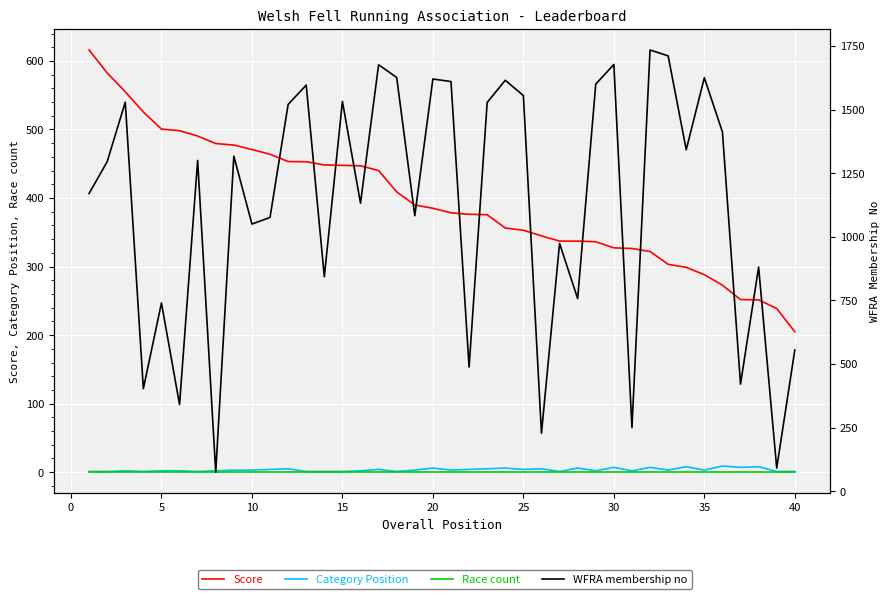

True or false: Category Position and Score cross at least once.

False